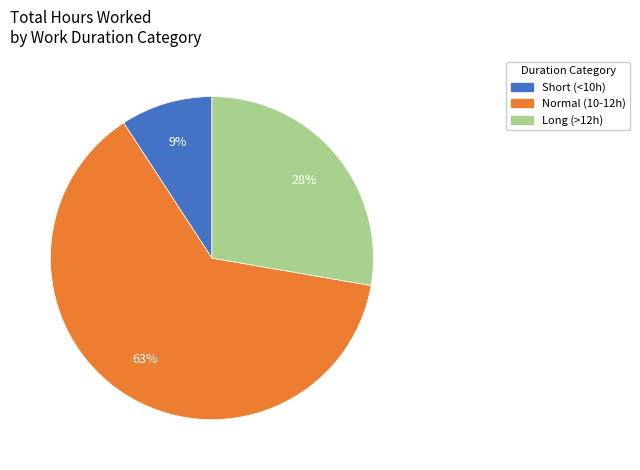

To the nearest percent, what is the difference between the largest and smallest slice percentages?

54%